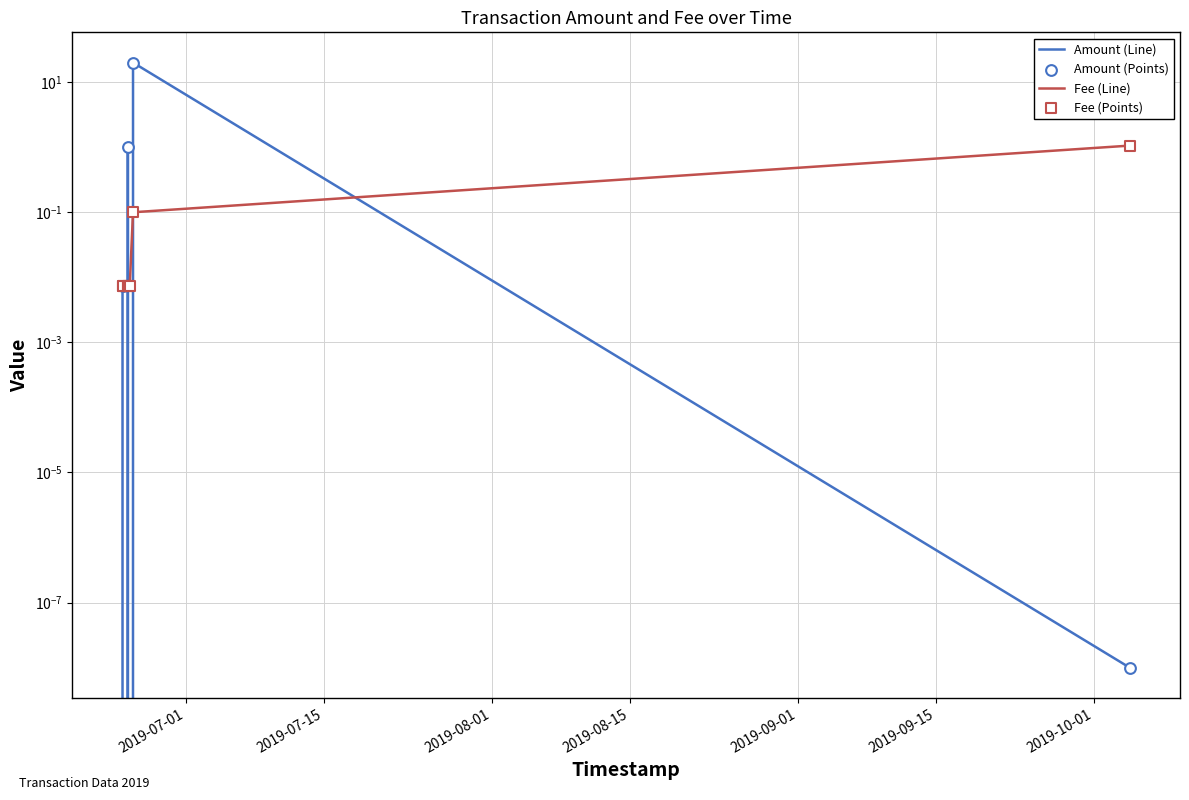

Which series contains the lowest Y value?

Amount (Line)